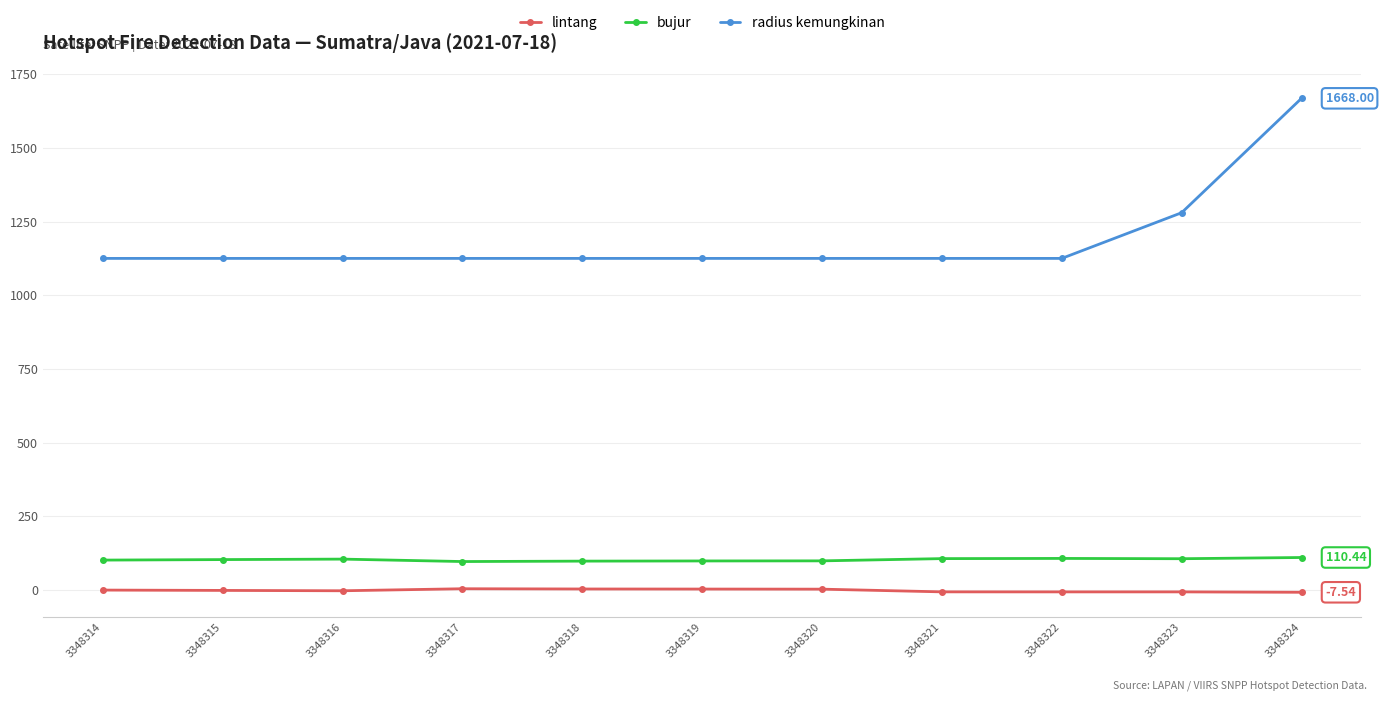

Rank the series at 3348318 from highest to lowest value.

radius kemungkinan, bujur, lintang